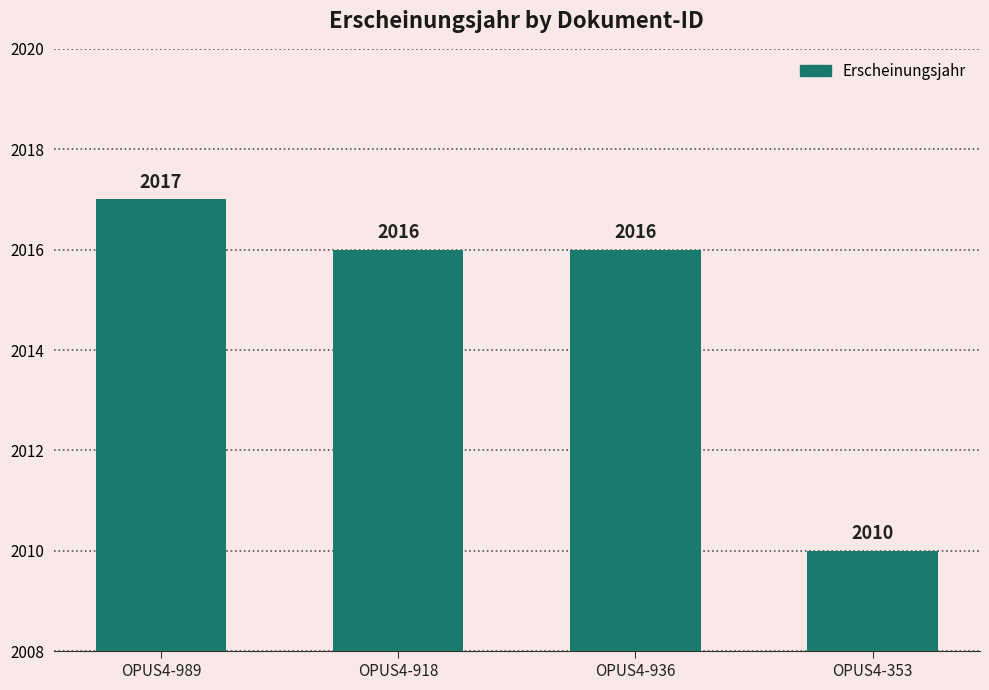

What is the difference between the maximum and minimum values?

7